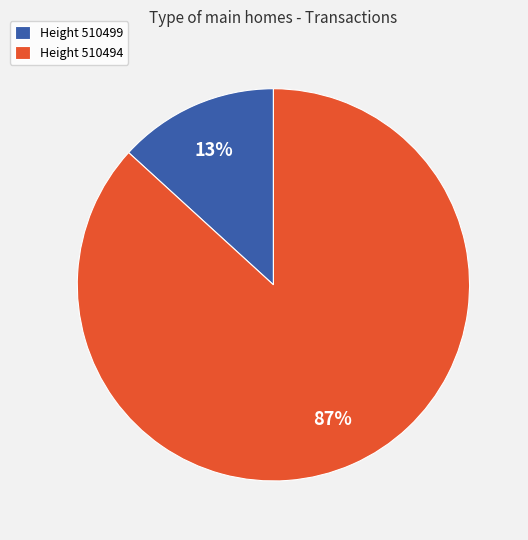

The Height 510499 slice represents 13% of the pie. True or false?

True